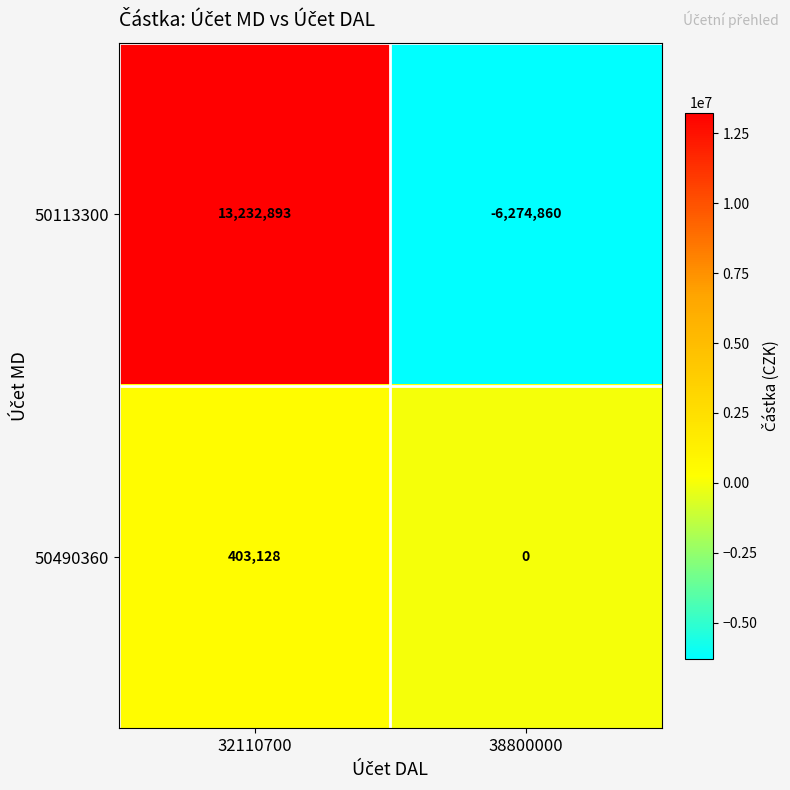

Count the number of data series in this chart.

2